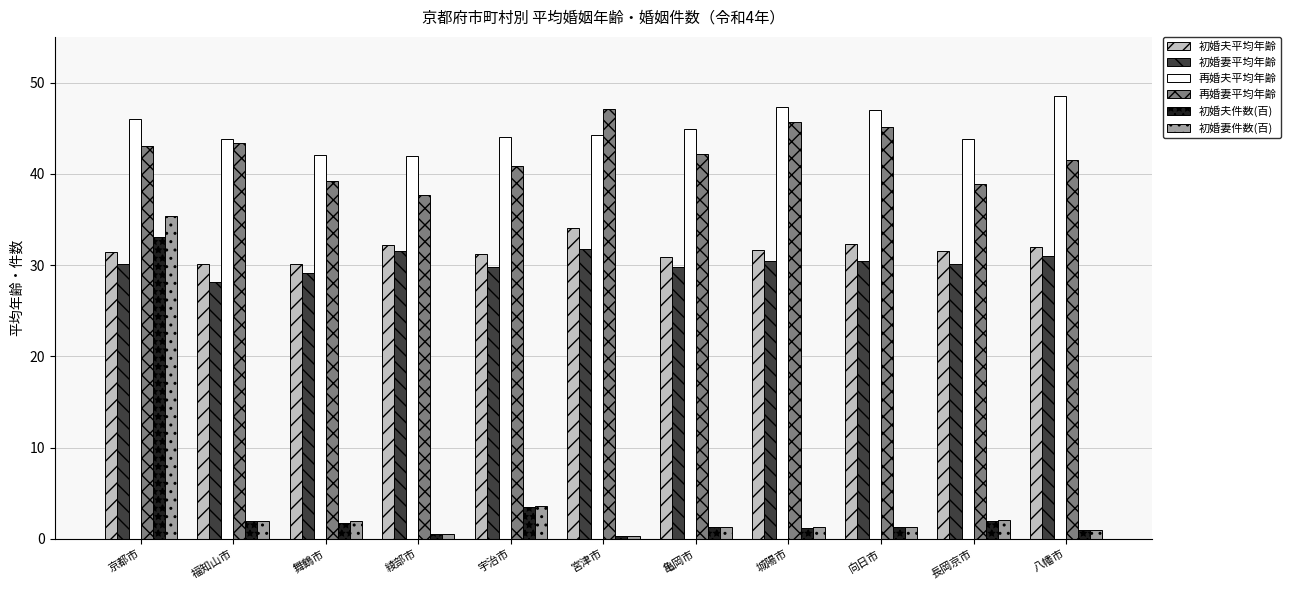

What is the difference between the maximum and second lowest values in the 再婚夫平均年齢 series?

6.4